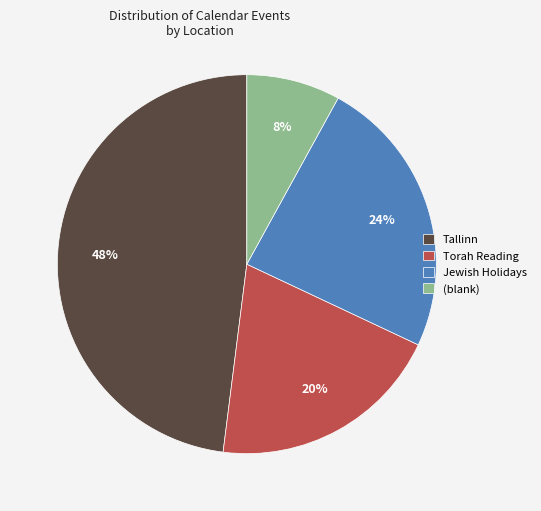

To the nearest percent, what portion does Tallinn represent?

48%